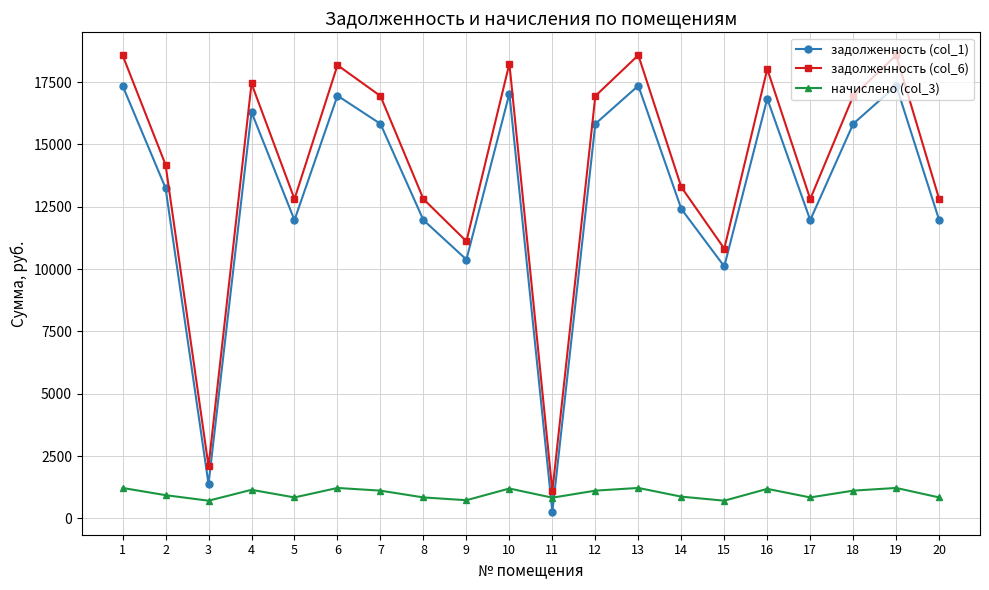

True or false: задолженность (col_6) has a value of 10171.4 at 6.

False